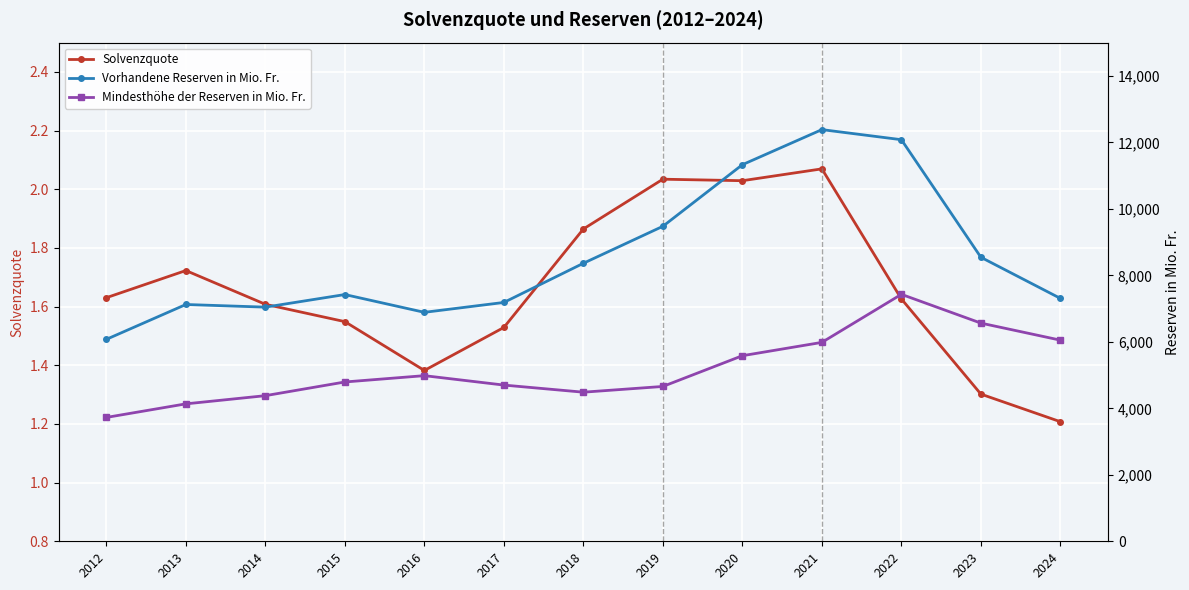

The value of Mindesthöhe der Reserven in Mio. Fr. at 2014 is 4380.2. True or false?

True